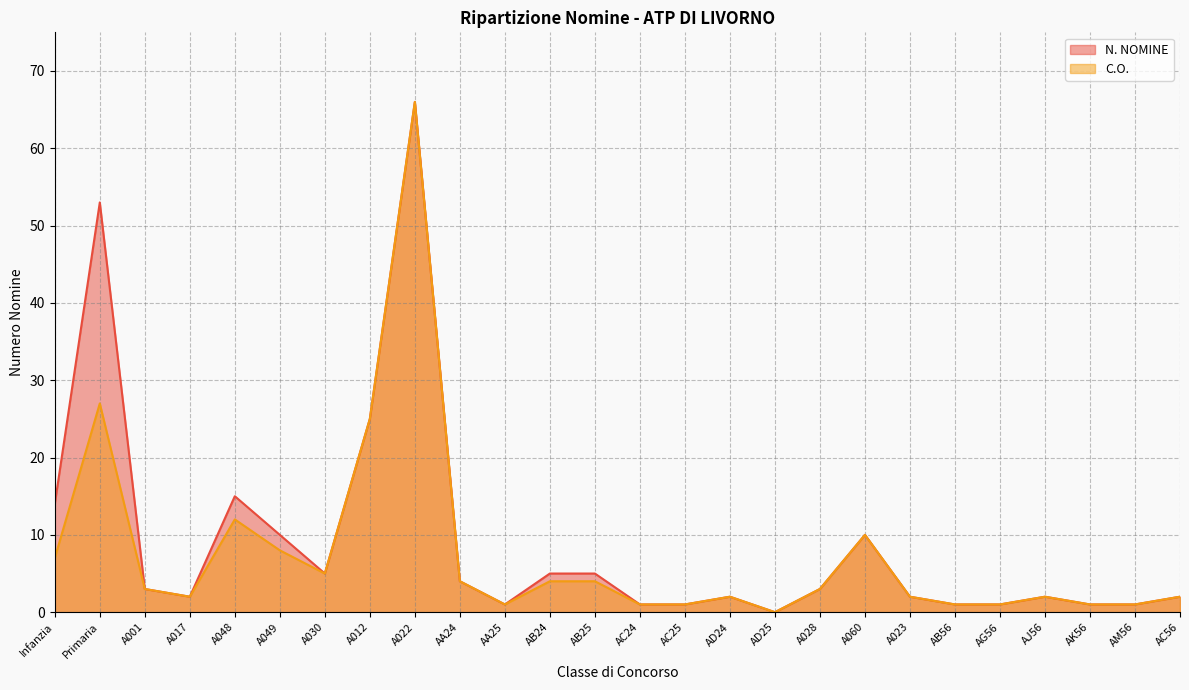

At which label is N. NOMINE closest to 33?

A012